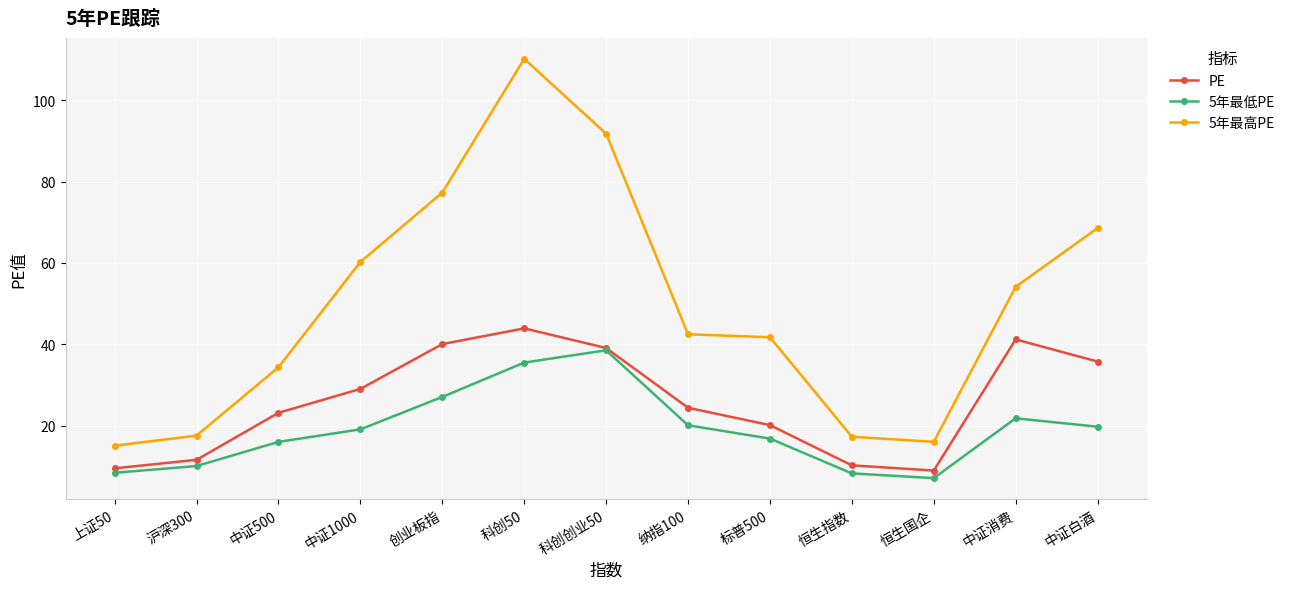

True or false: 5年最低PE and 5年最高PE cross at least once.

False